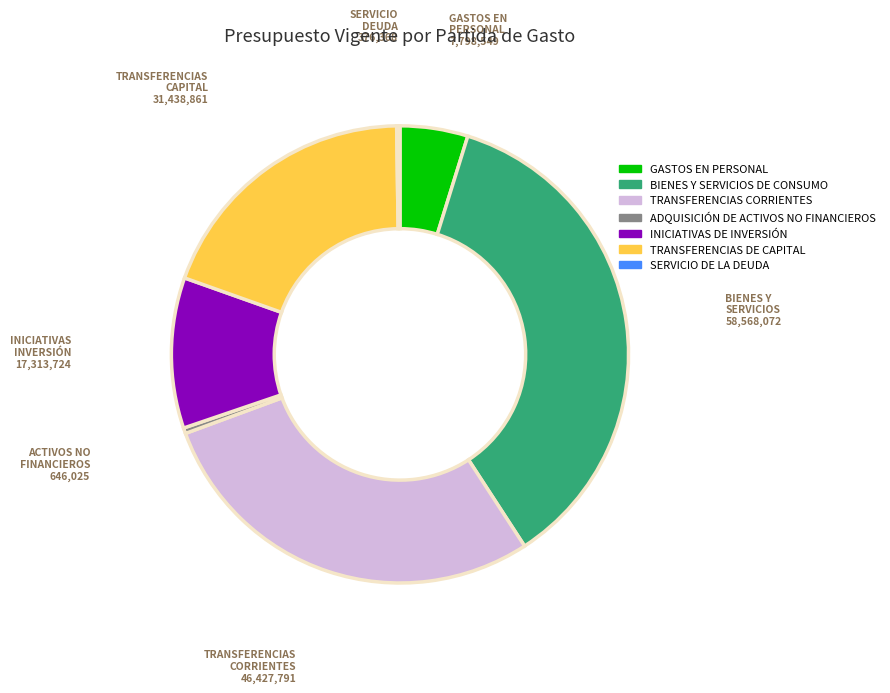

What is the largest slice in the pie chart?

BIENES Y SERVICIOS DE CONSUMO